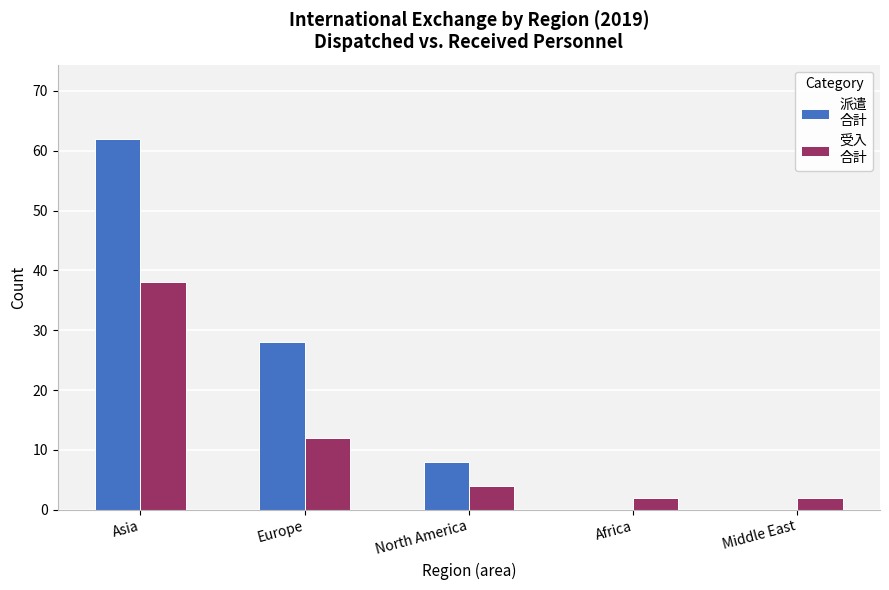

At which category is the sum across all series the highest?

Asia